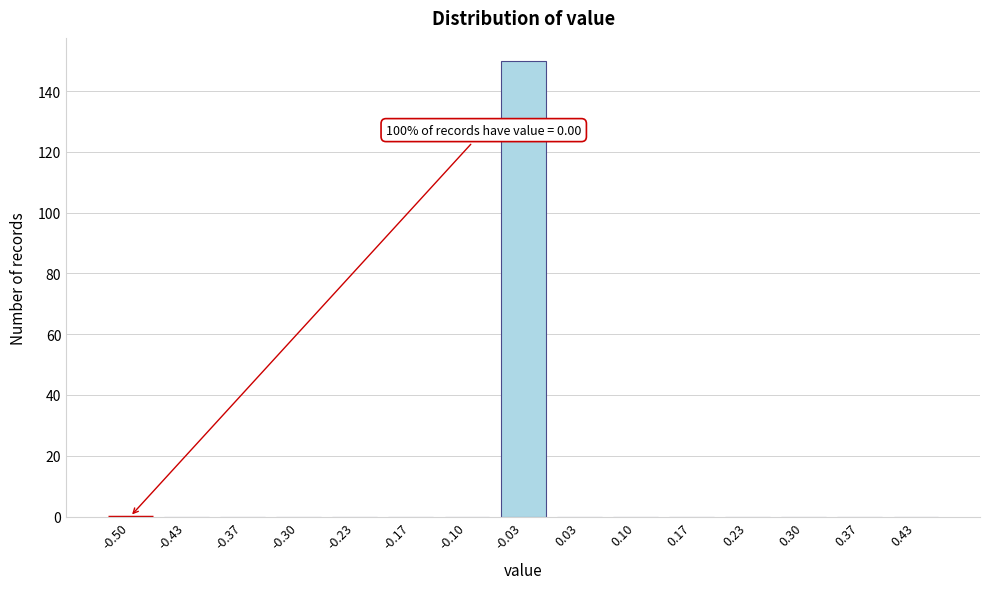

Reading left to right, list all the values displayed in this chart.

-0.50=0	-0.43=0	-0.37=0	-0.30=0	-0.23=0	-0.17=0	-0.10=0	-0.03=150	0.03=0	0.10=0	0.17=0	0.23=0	0.30=0	0.37=0	0.43=0